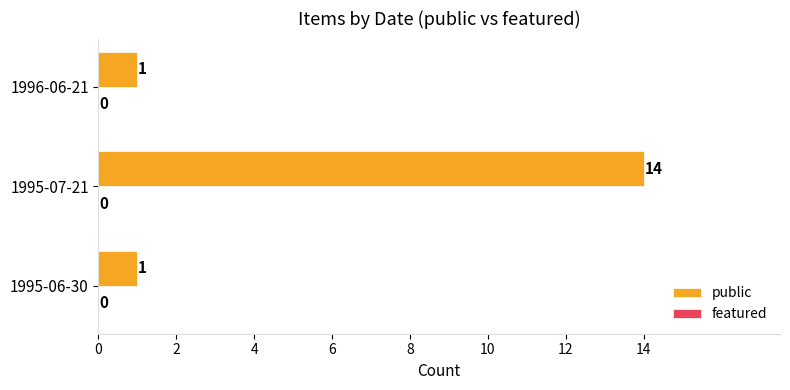

Are the bars horizontal?

Yes